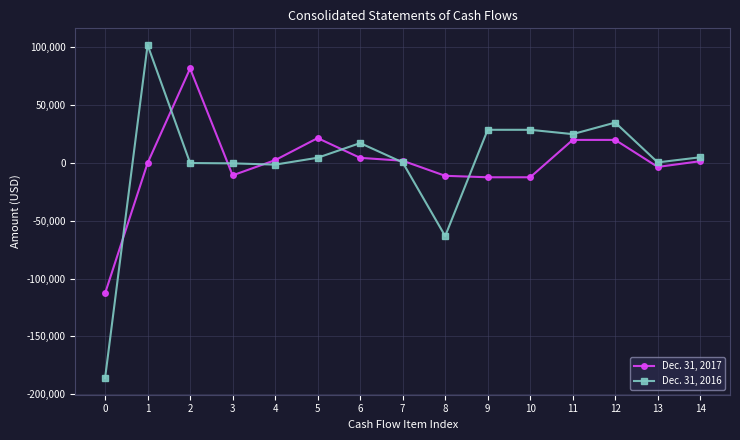

True or false: Dec. 31, 2016 has more than 2 points higher than both neighbors.

True